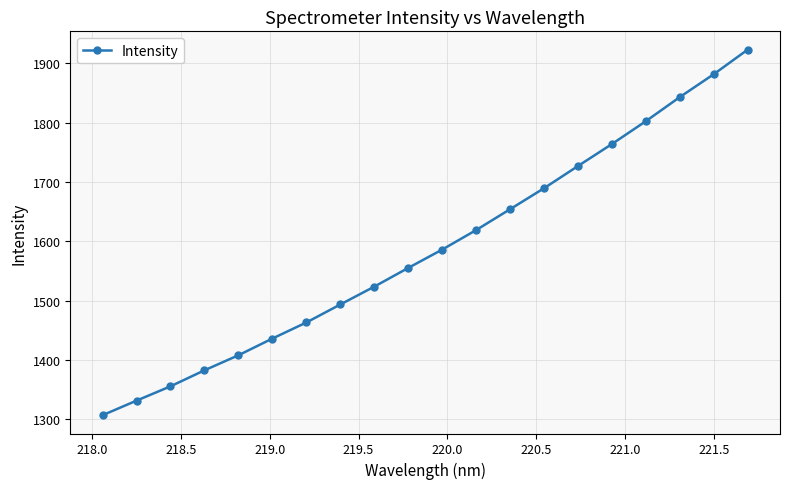

What is the difference between the maximum and minimum values?

615.9